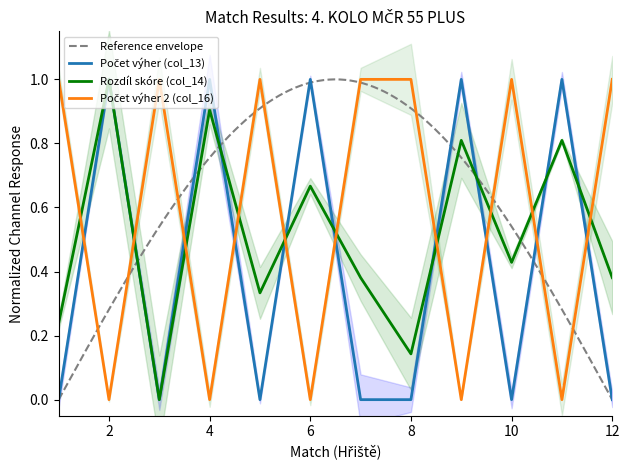

How many data points in Počet výher 2 (col_16) are less than 1?

5